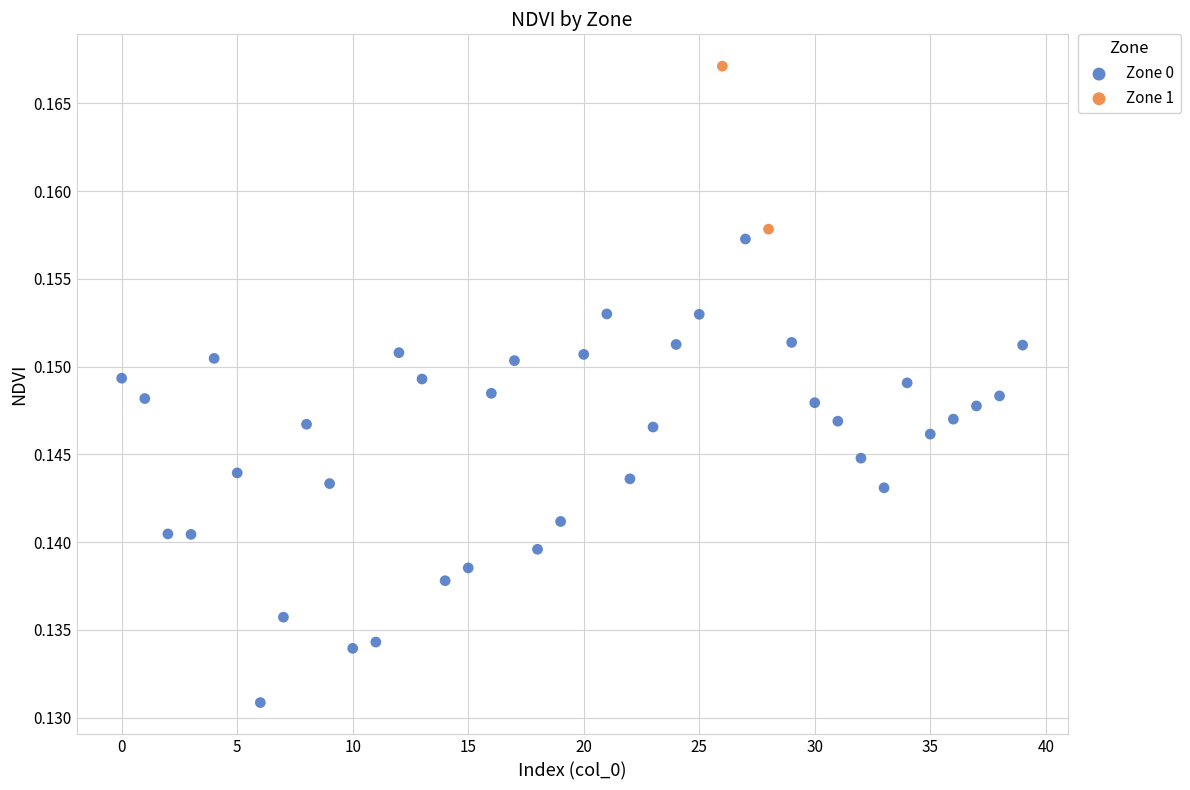

What are all the series names shown in the legend?

Zone 0, Zone 1